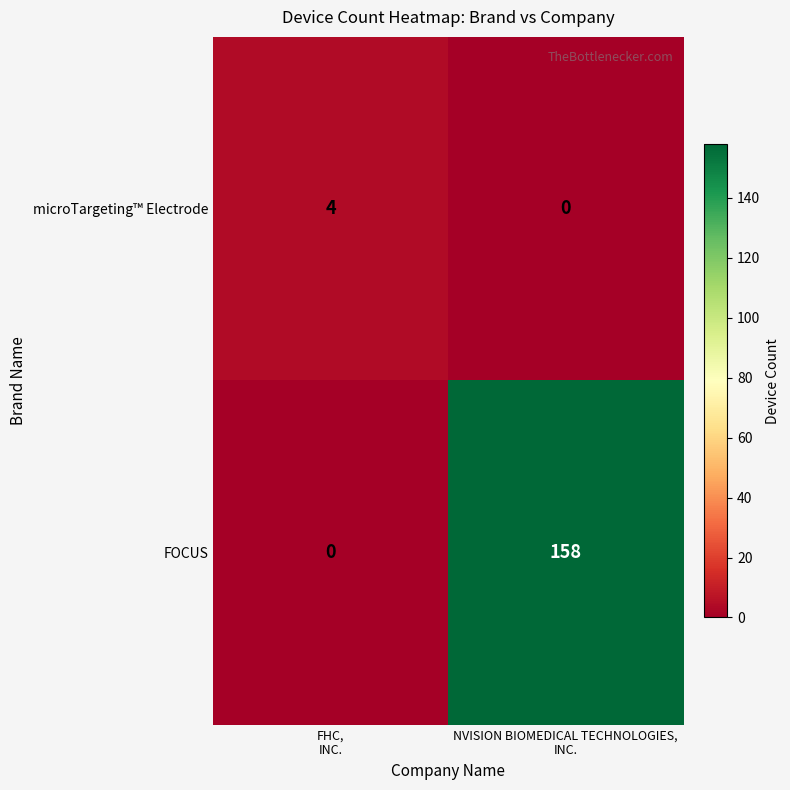

What is the sum of all FOCUS values?

158